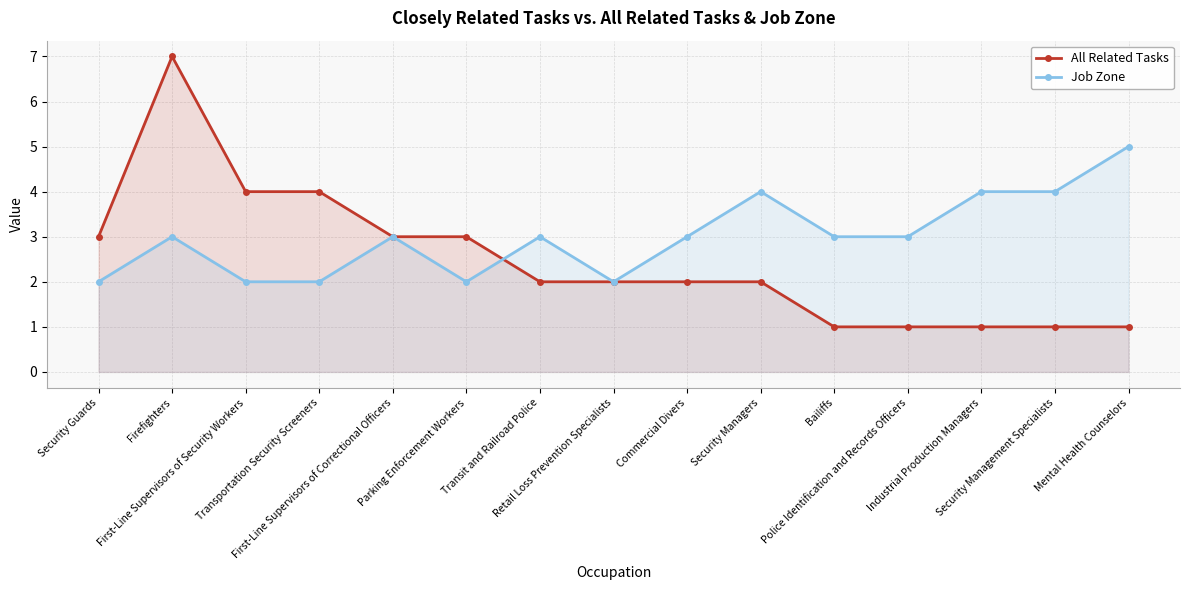

How many values in the Job Zone series exceed 3?

4